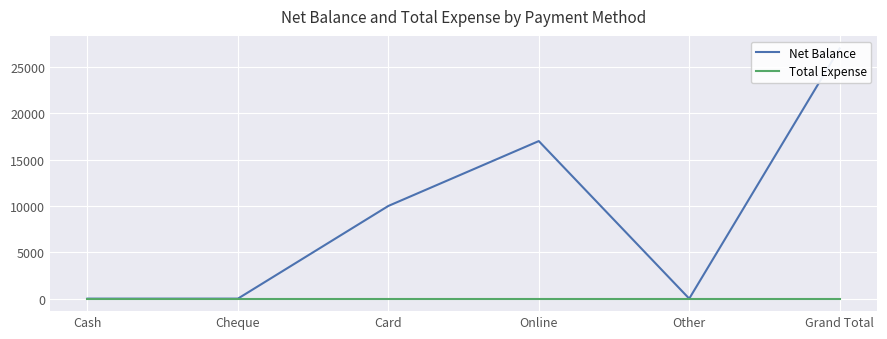

Rank the series by their maximum value, from highest to lowest.

Net Balance, Total Expense